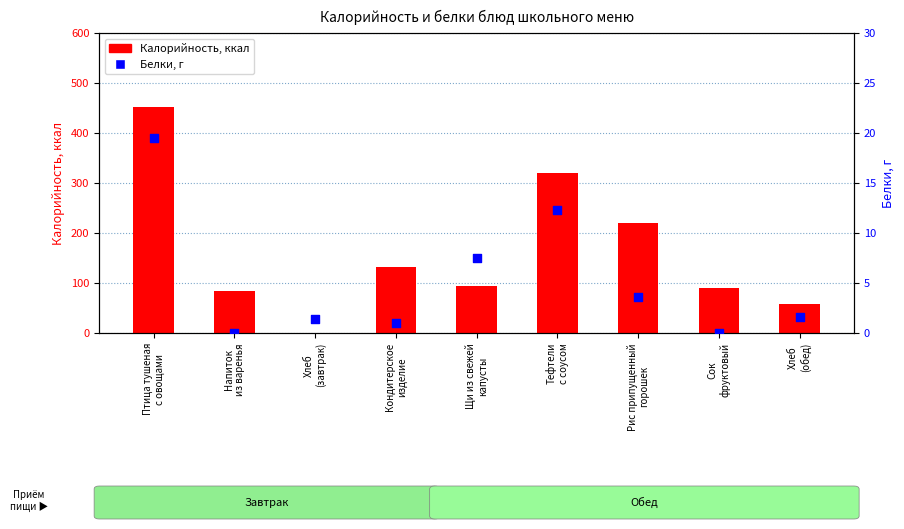

Which series reaches the maximum Y coordinate?

Калорийность